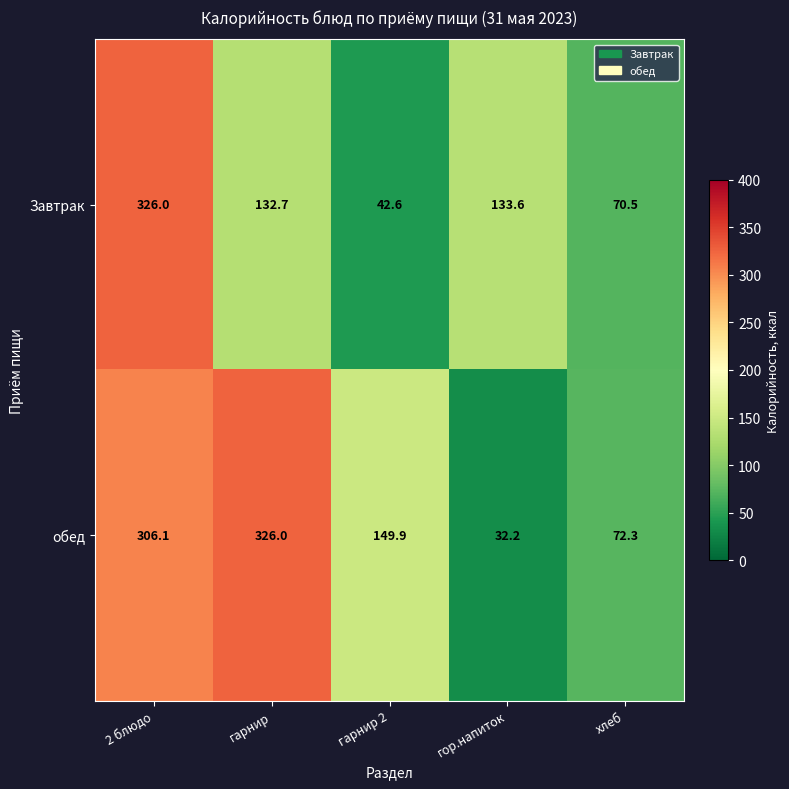

The value of обед at гор.напиток is 56.2. True or false?

False